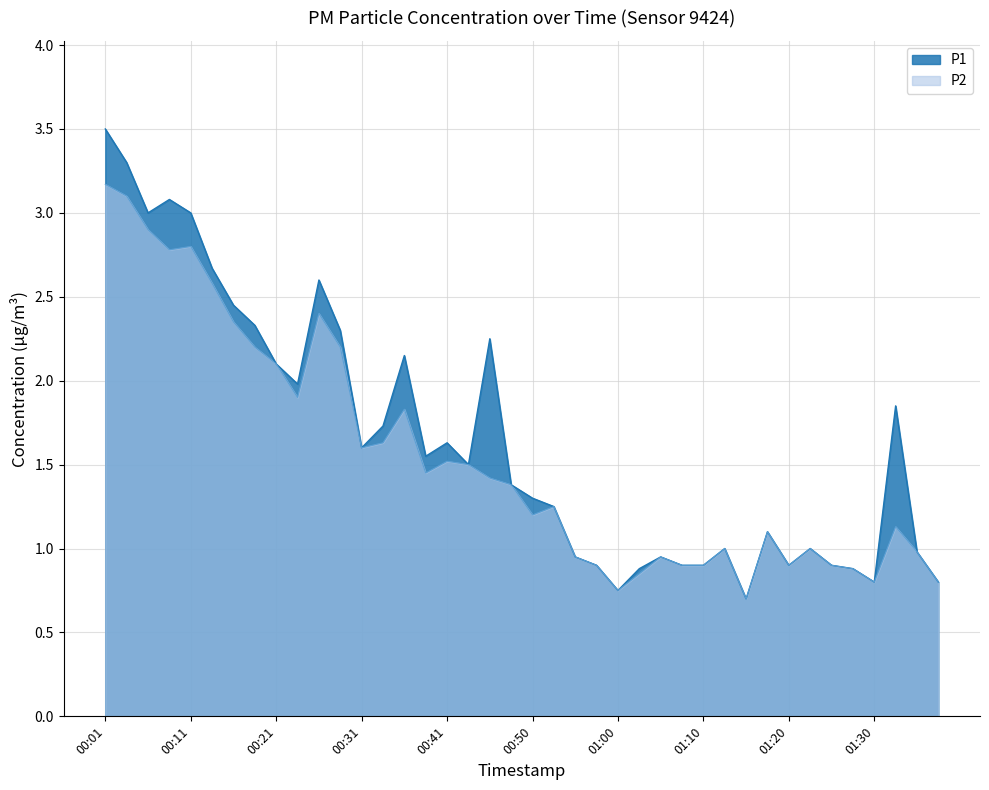

Between 00:01 and 01:37, which series saw the biggest shift?

P1